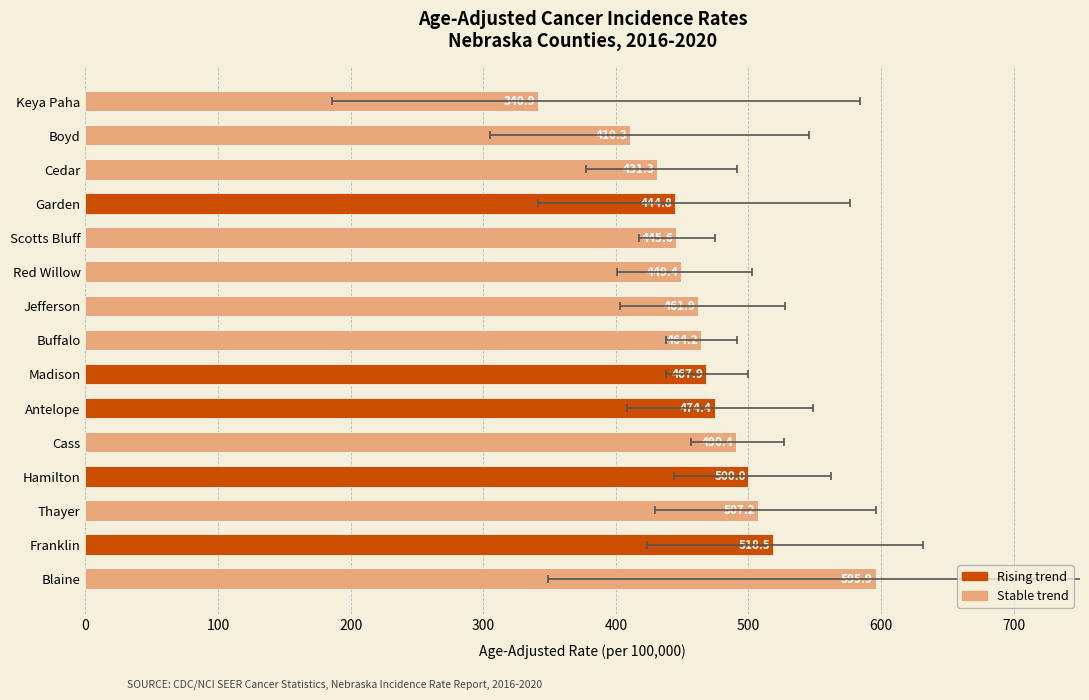

What is the average value of the Age-Adjusted Rate series?

466.8